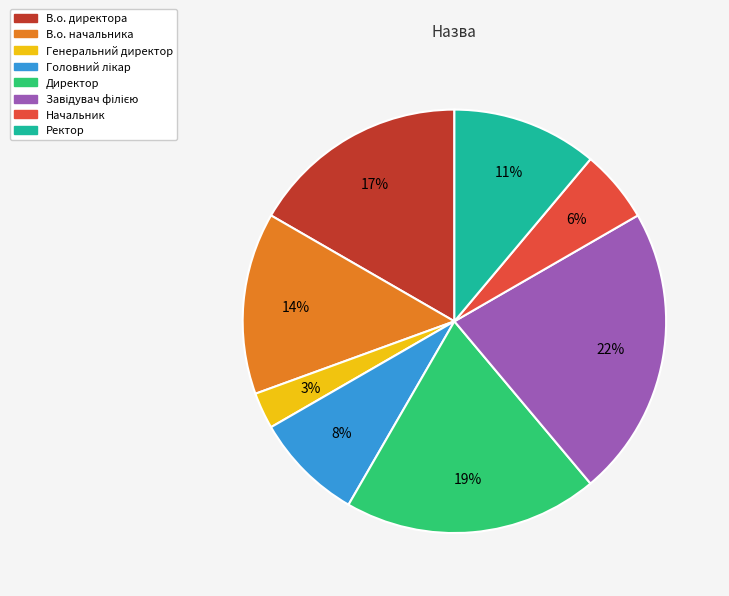

Count the number of slices in the pie.

8